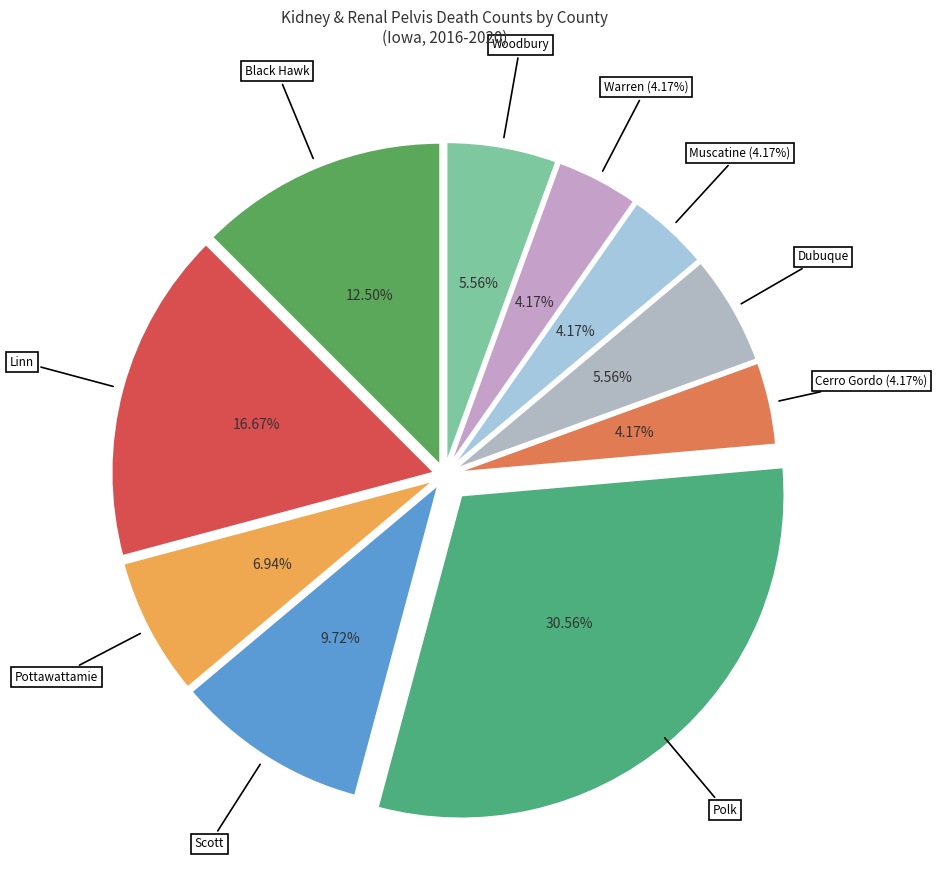

To the nearest percent, what portion does Dubuque County represent?

6%